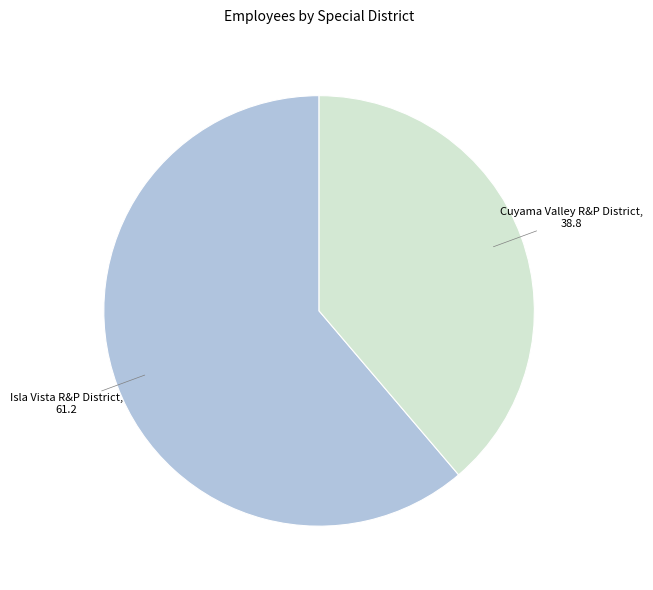

Does any single category account for the majority?

Yes